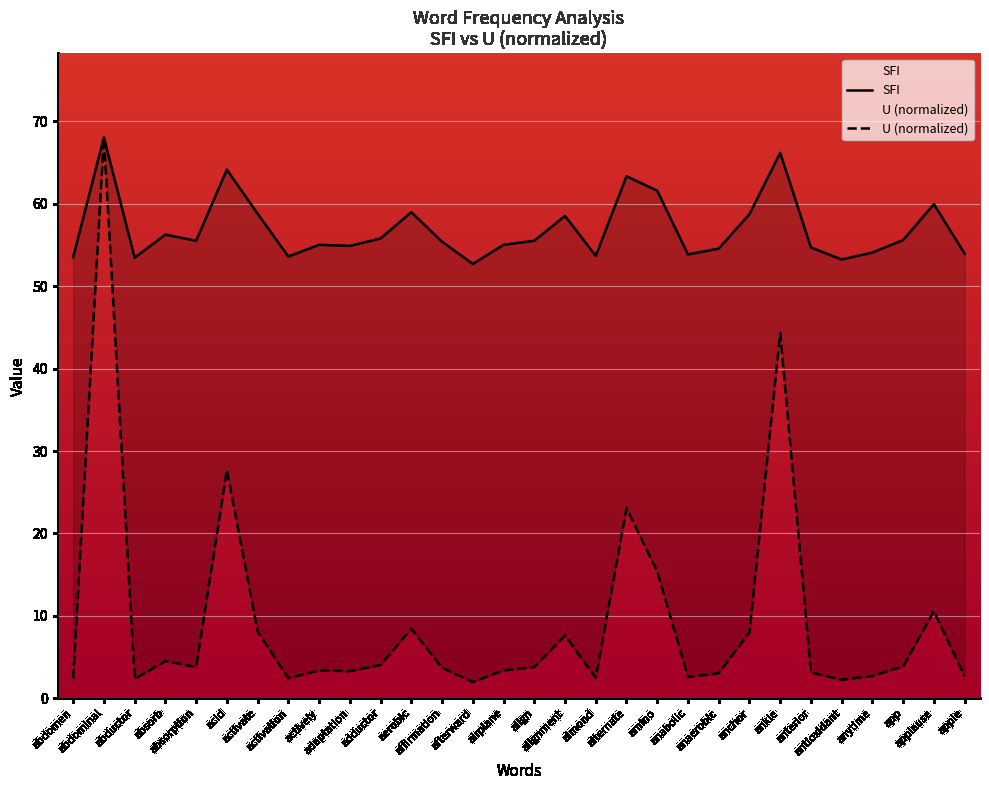

What is the label of the 11th point from the left?

adductor